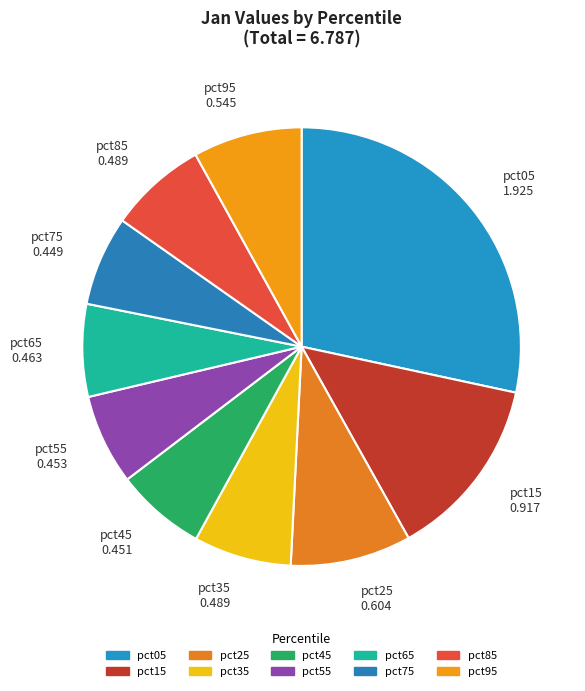

Is there a majority slice in this chart?

No